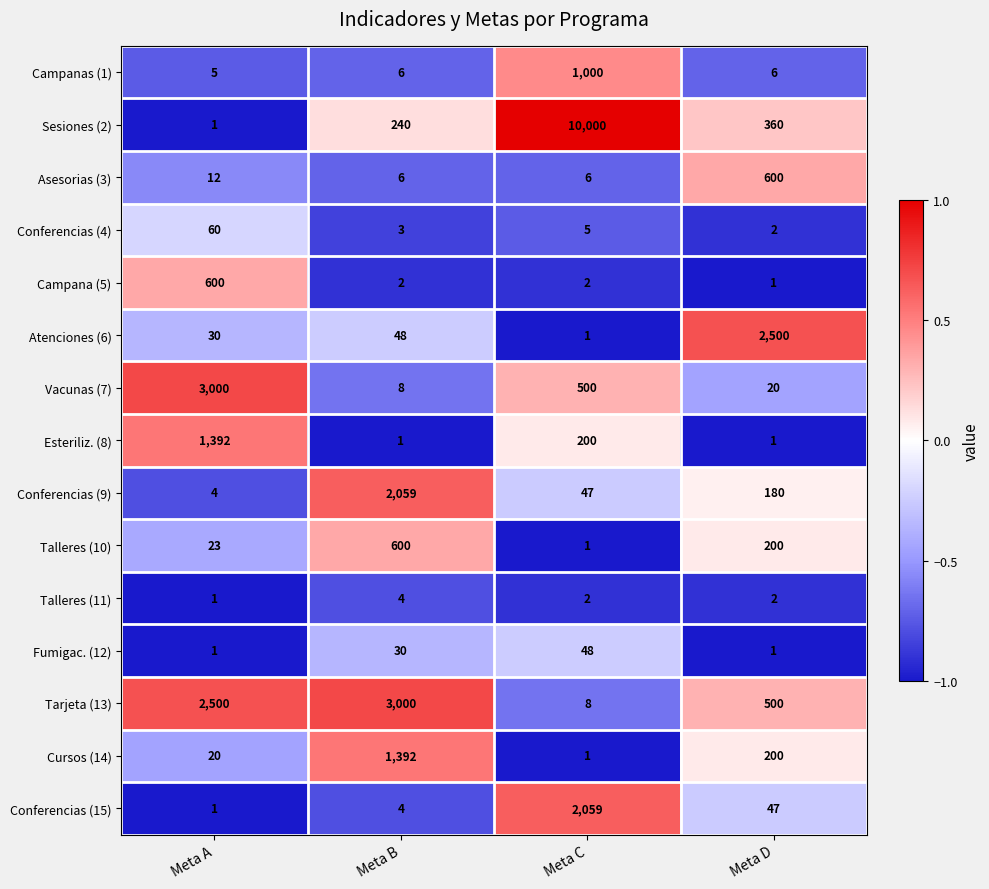

What is the difference between the highest and lowest values at Meta C?

9999